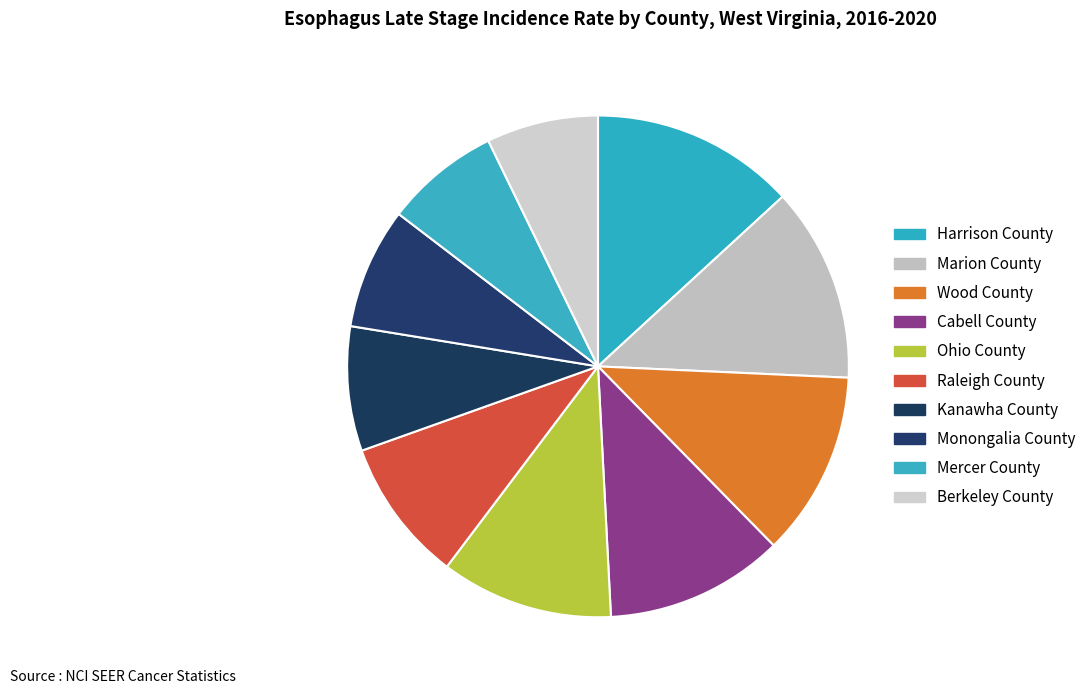

Is it true that Ohio County is 11% of the pie?

True